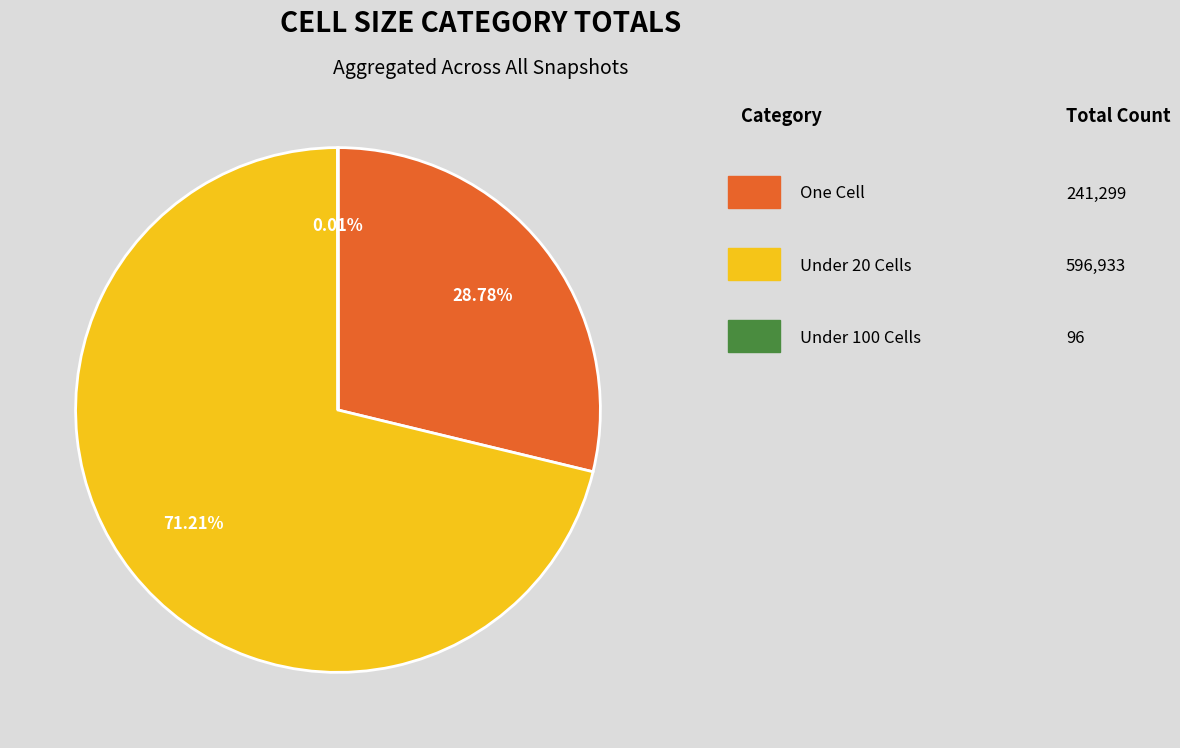

Is there a majority slice in this chart?

Yes